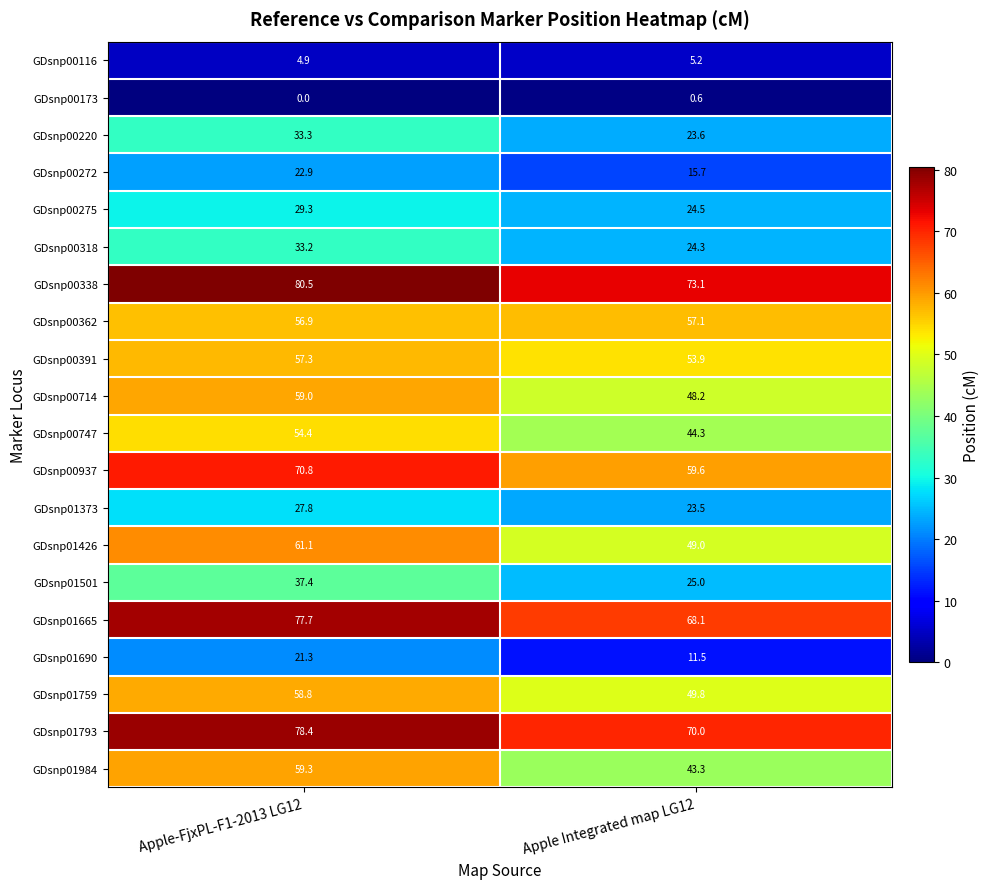

At which label does GDsnp00747 first exceed 54?

Apple-FjxPL-F1-2013 LG12